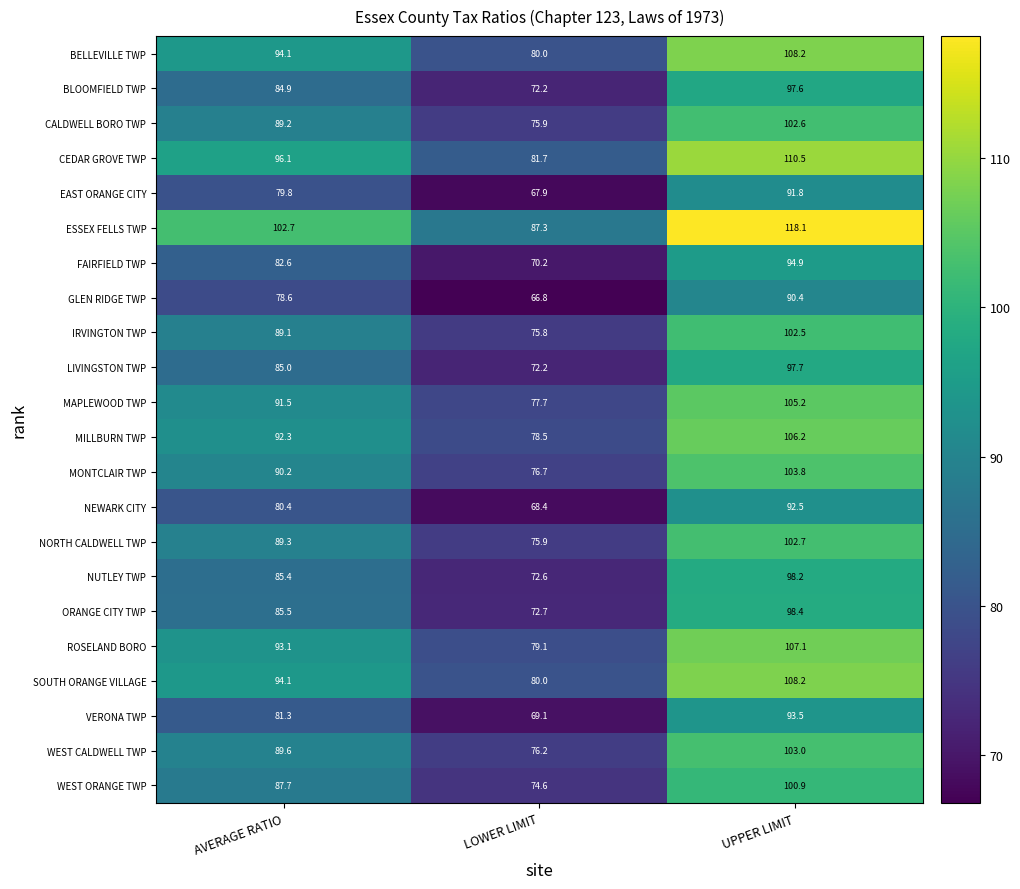

What is the sum of the SOUTH ORANGE VILLAGE values at UPPER LIMIT and LOWER LIMIT?

188.2